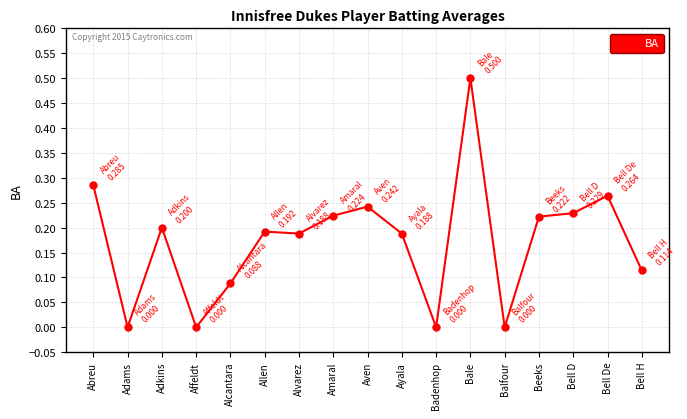

What is the greatest value displayed?

0.5